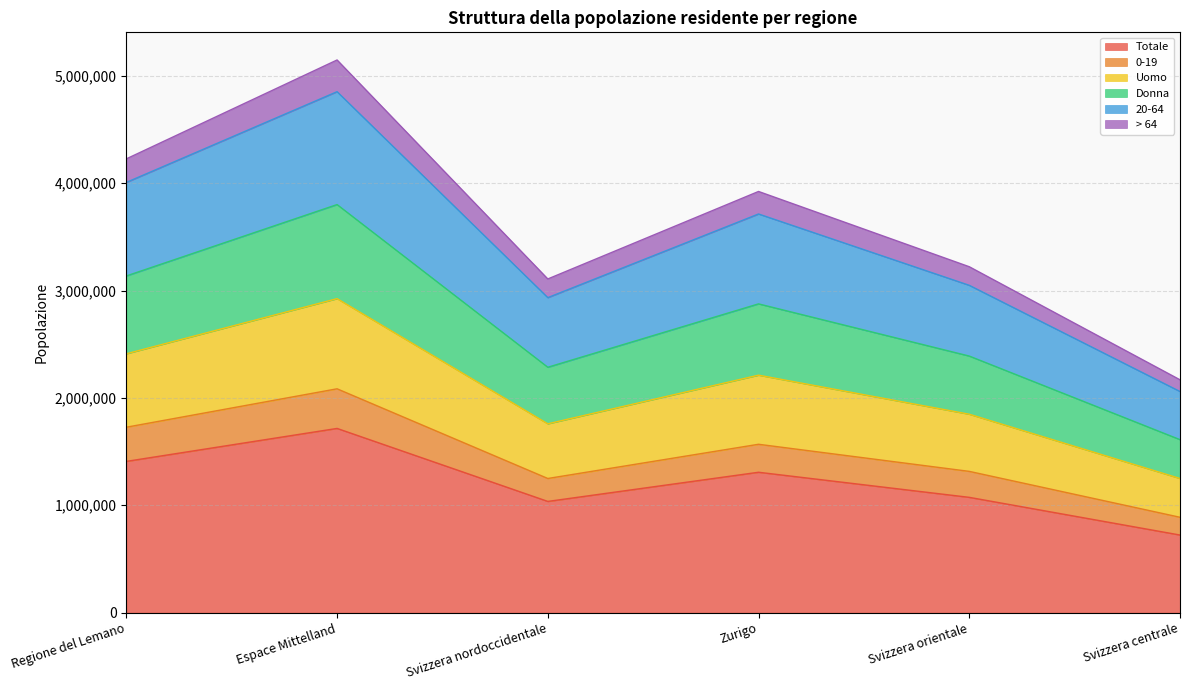

At which category is the sum across all series the highest?

Espace Mittelland